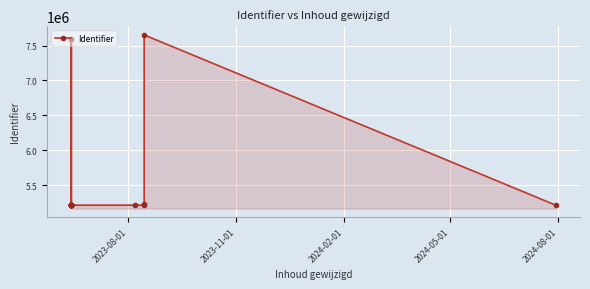

What is the difference between the maximum and second lowest values?

2437382